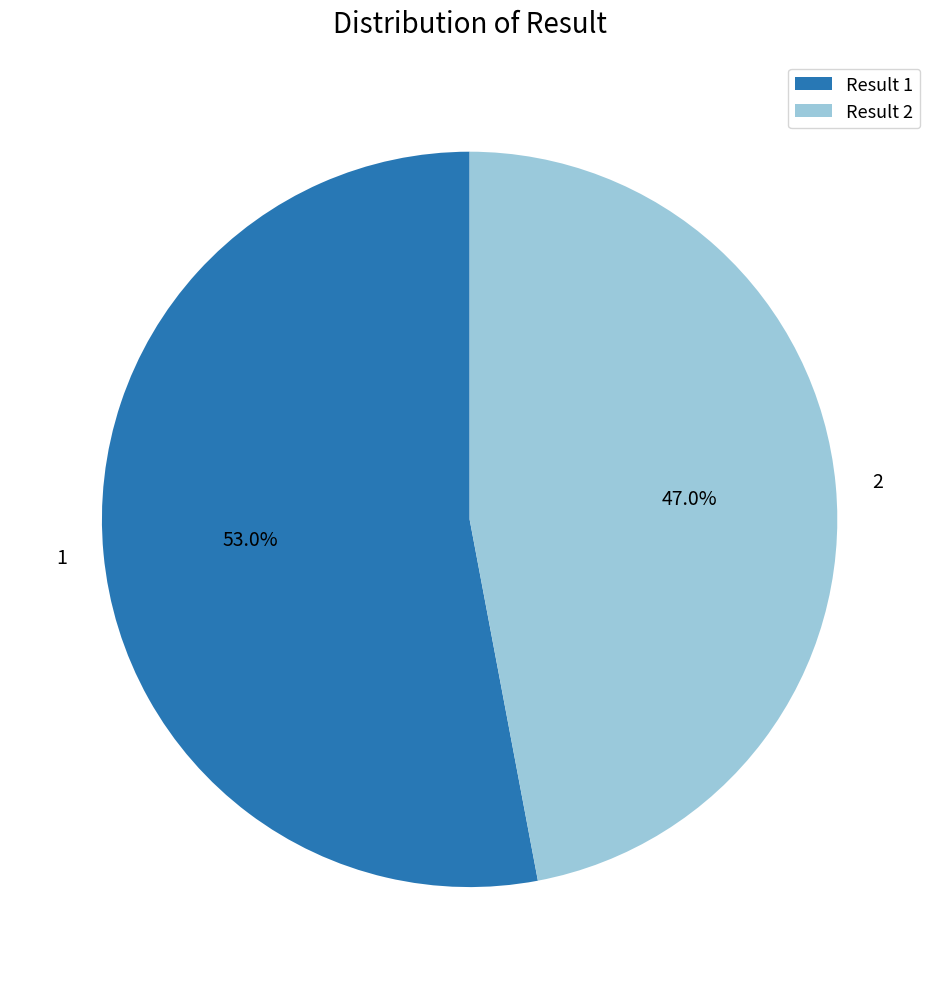

Does any single category account for the majority?

Yes